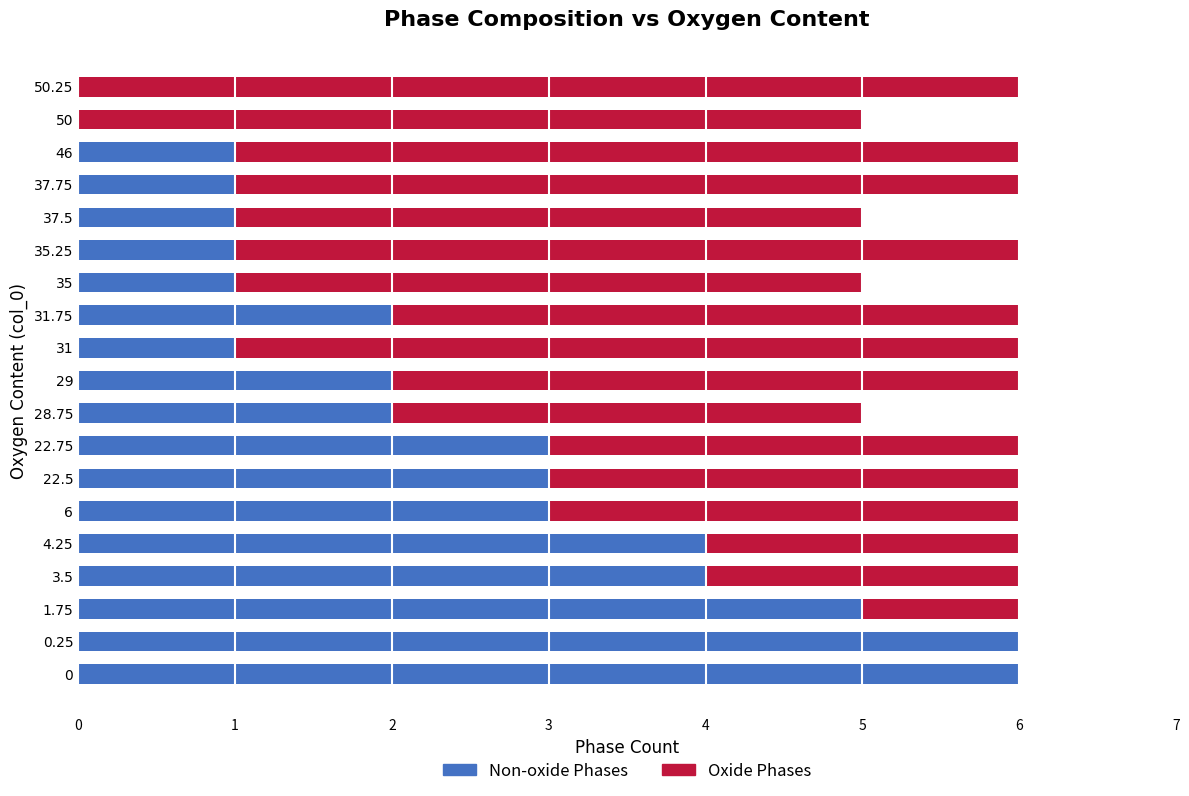

The value of Non-oxide Phases at 29 is 2. True or false?

True